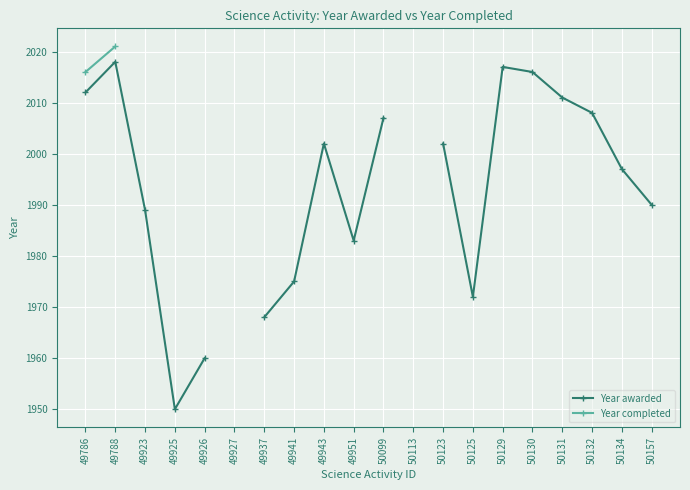

True or false: Year completed and Year awarded intersect in this chart.

False